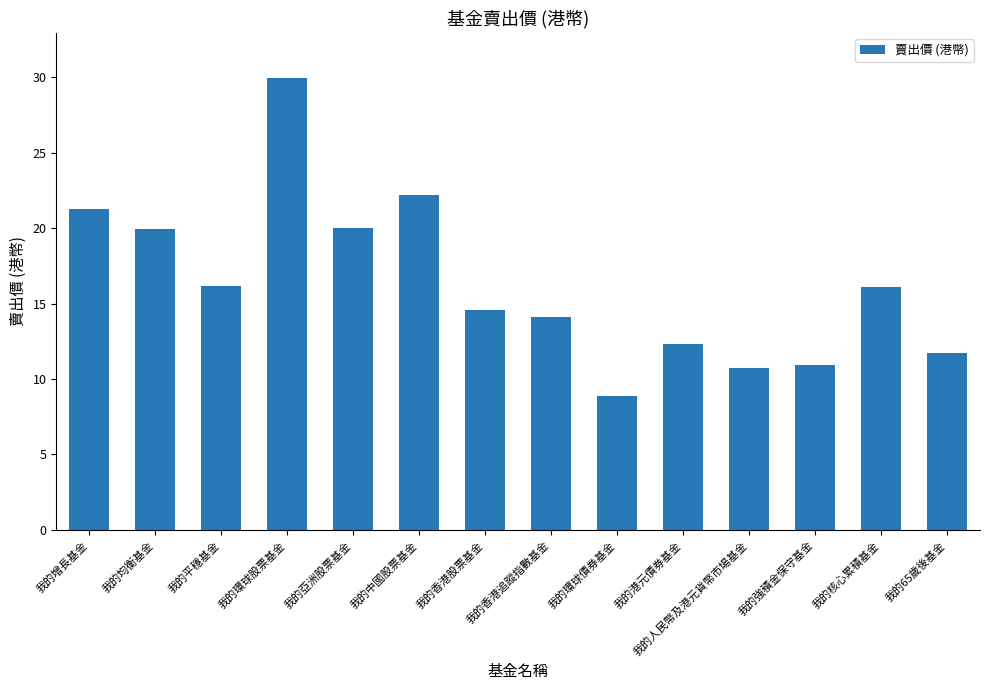

Which label corresponds to the smallest value in the chart?

我的環球債券基金